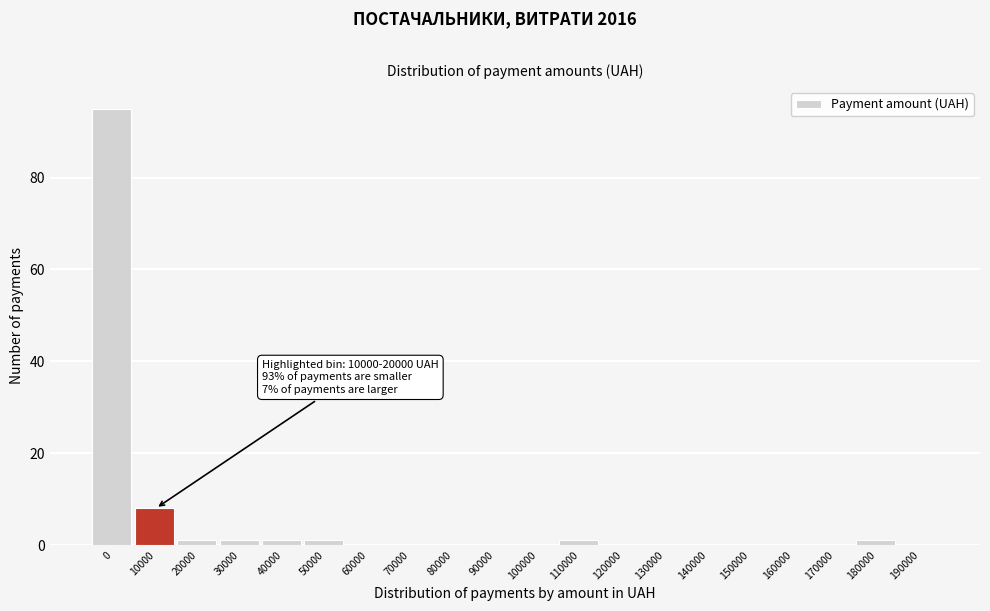

Reading left to right, extract all data points from this chart.

0=95	10000=8	20000=1	30000=1	40000=1	50000=1	60000=0	70000=0	80000=0	90000=0	100000=0	110000=1	120000=0	130000=0	140000=0	150000=0	160000=0	170000=0	180000=1	190000=0